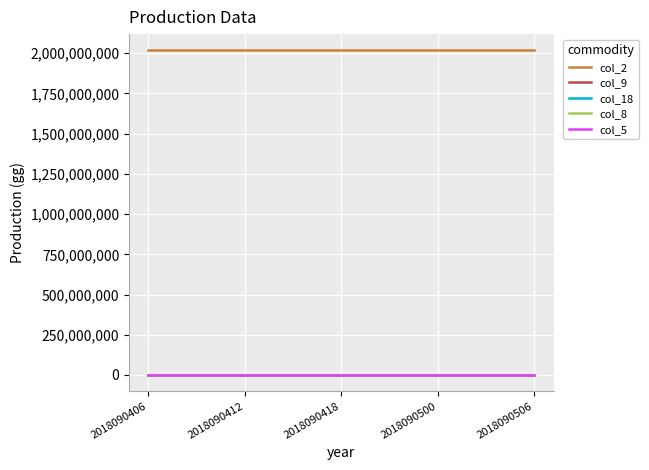

What are all the series names shown in the legend?

col_2, col_9, col_18, col_8, col_5